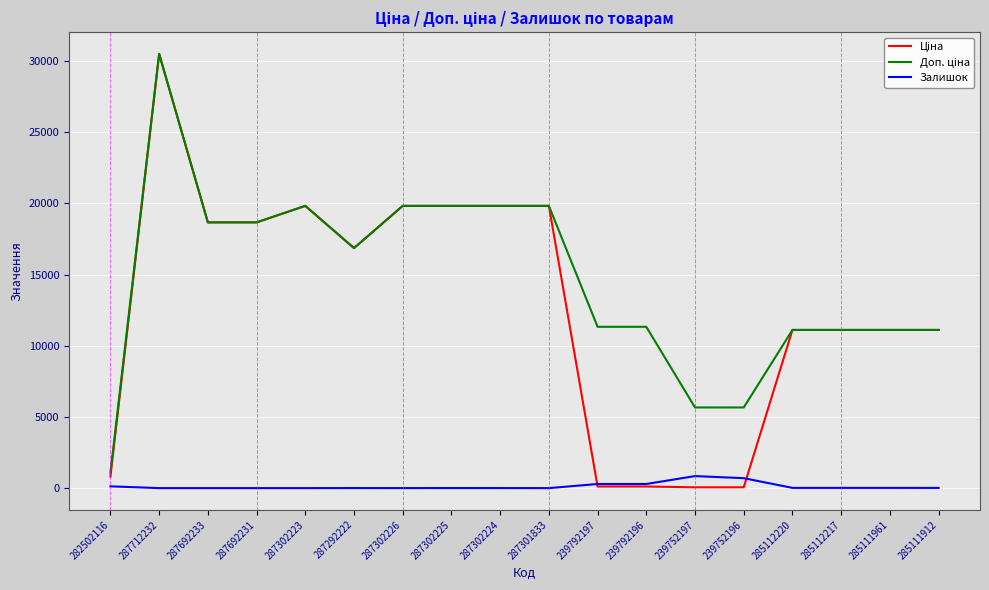

What is the difference between the highest and lowest values at 287301833?

19831.1